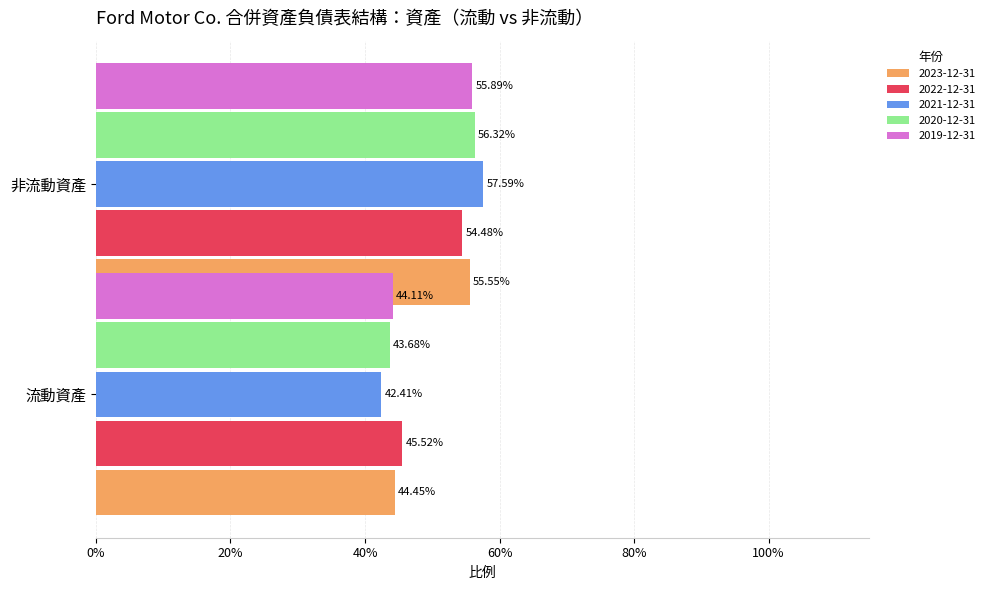

What is the maximum value for 2022-12-31?

0.5